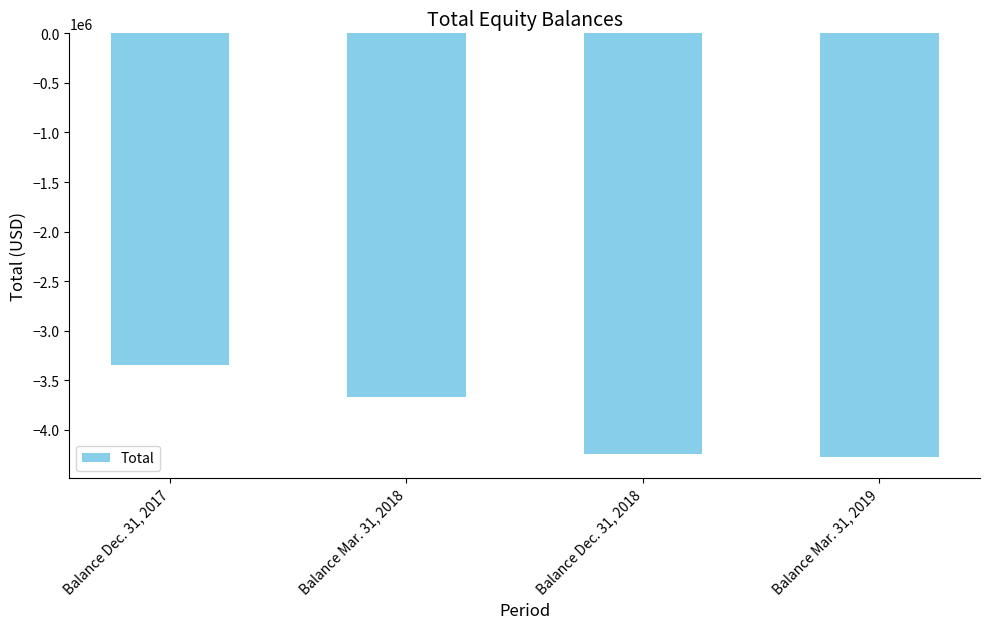

Is it true that the value at Balance Dec. 31, 2018 is -4238300?

True